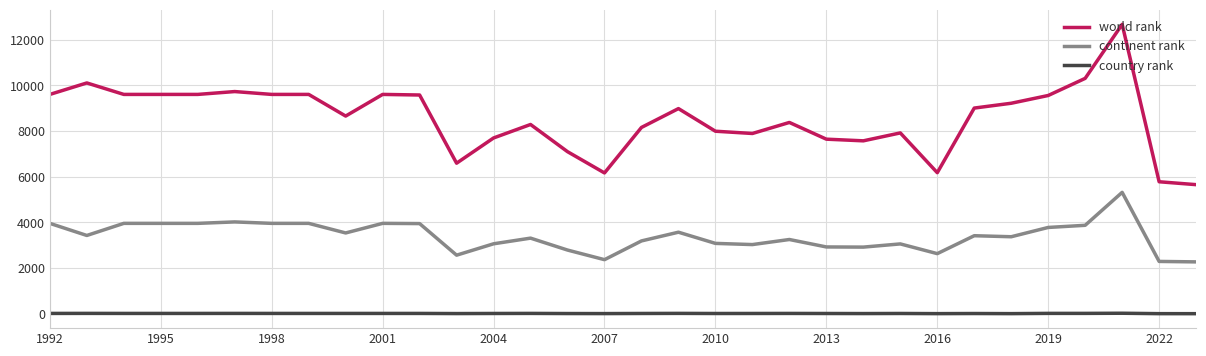

True or false: country rank and world rank intersect in this chart.

False